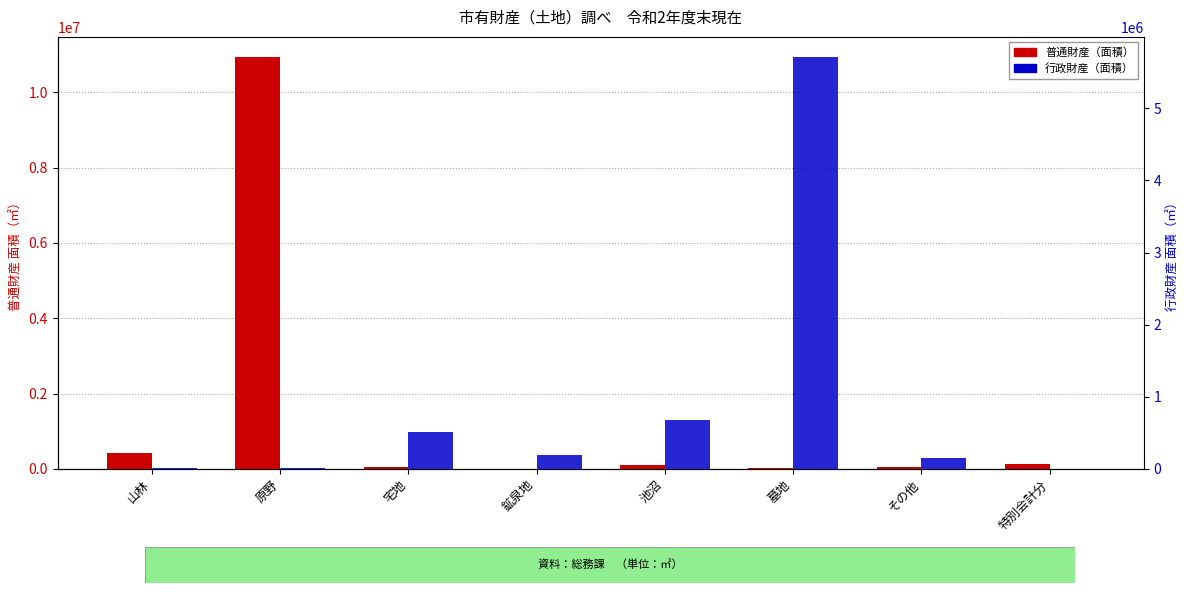

What is the difference between the 普通財産（面積） values at その他 and 特別会計分?

80733.6